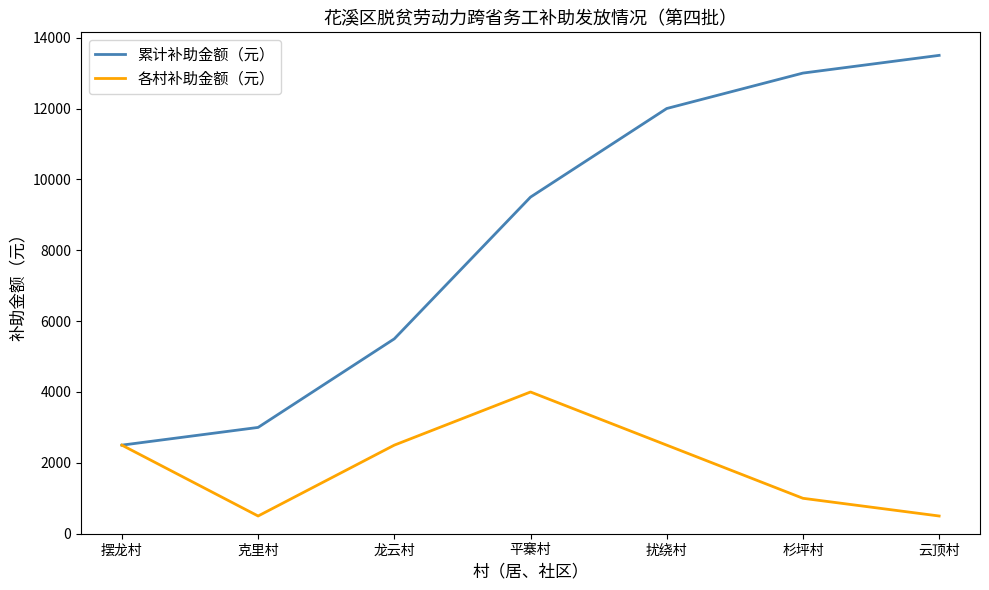

What are all the series names shown in the legend?

累计补助金额（元）, 各村补助金额（元）